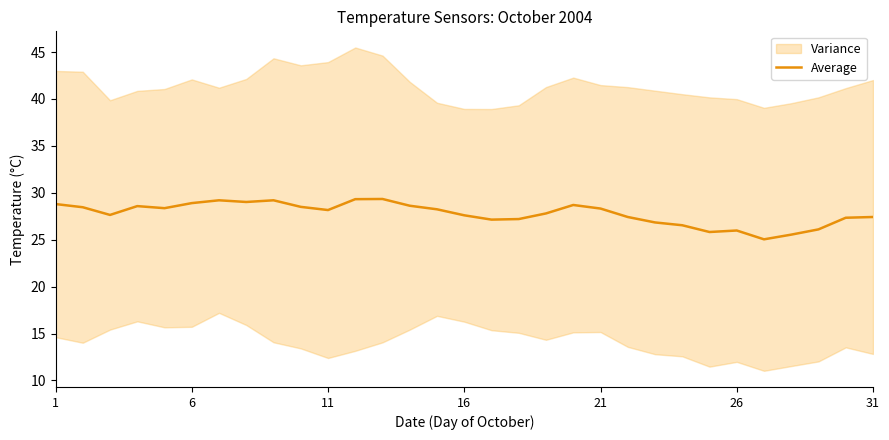

The chart shows a value of 29.3 at 12. True or false?

True